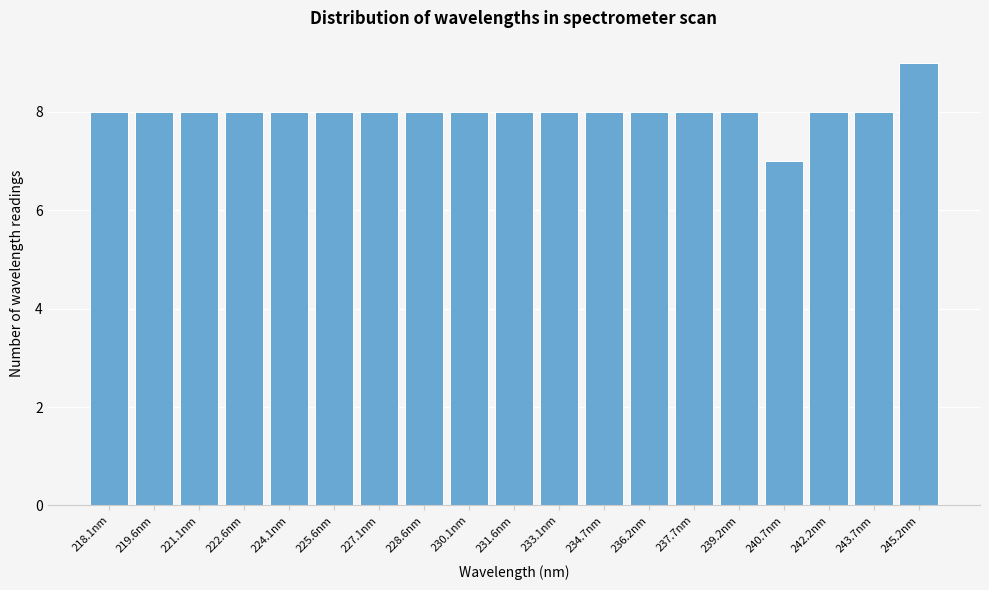

Reading left to right, list all the values displayed in this chart.

8	8	8	8	8	8	8	8	8	8	8	8	8	8	8	7	8	8	9